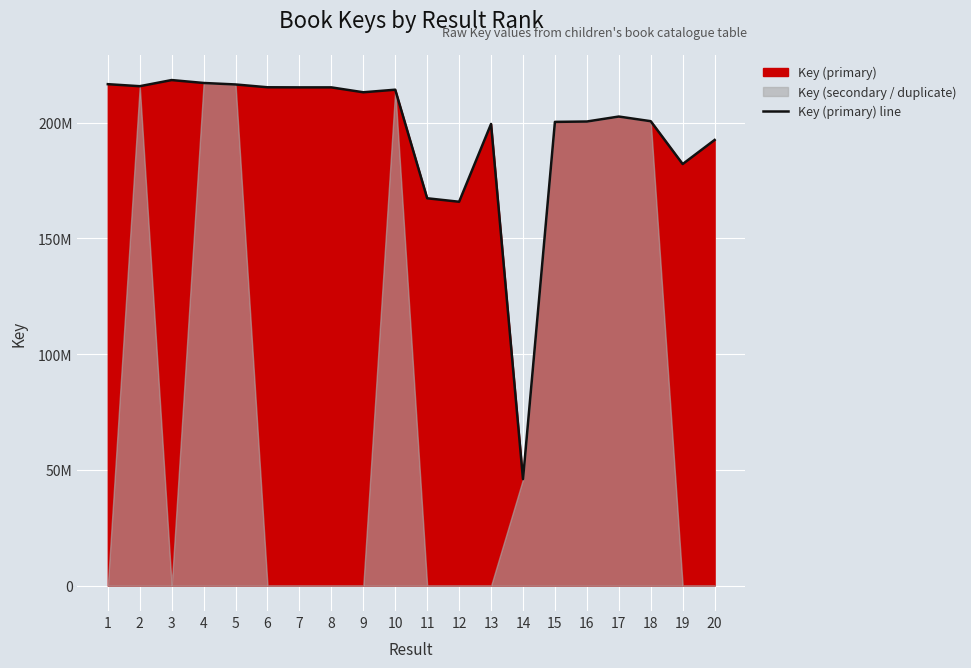

Which has a higher value, 2 or 20?

2